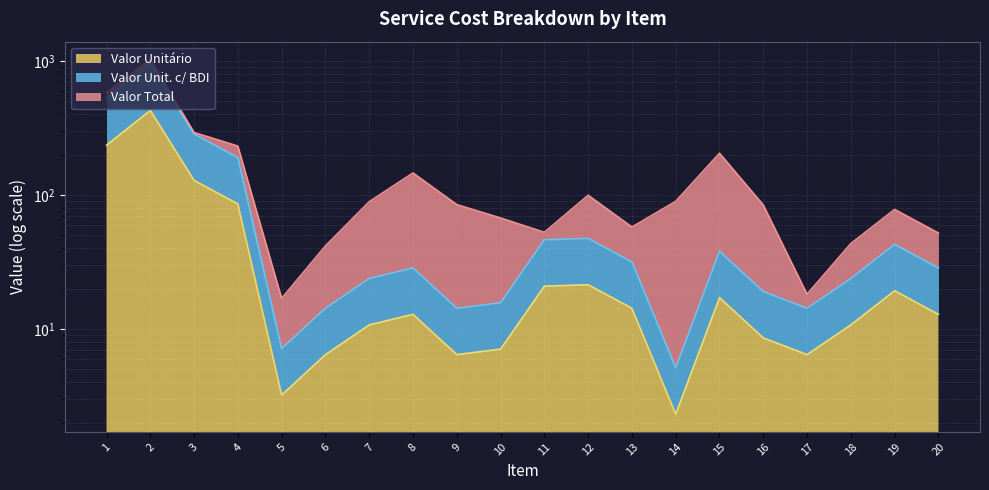

Where does the Valor Unit. c/ BDI series first go above 28?

1